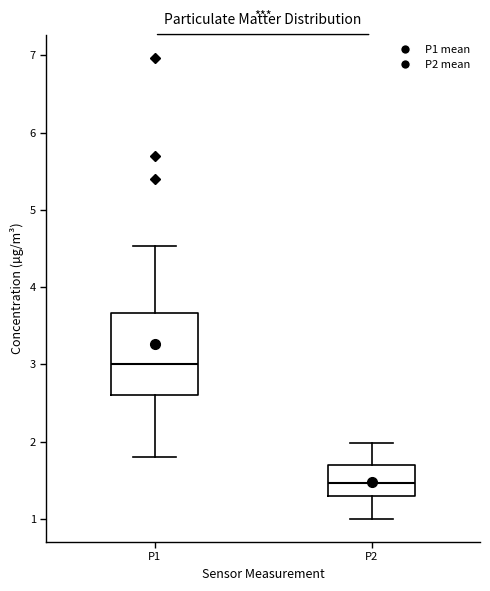

Which box is the tallest, from its lower edge to its upper edge?

P1